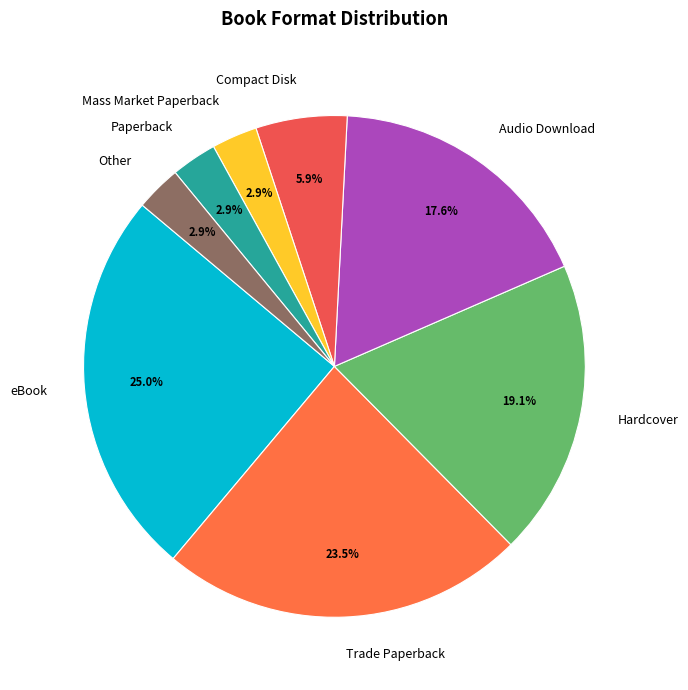

What percentage is NOT represented by Mass Market Paperback?

97.1%